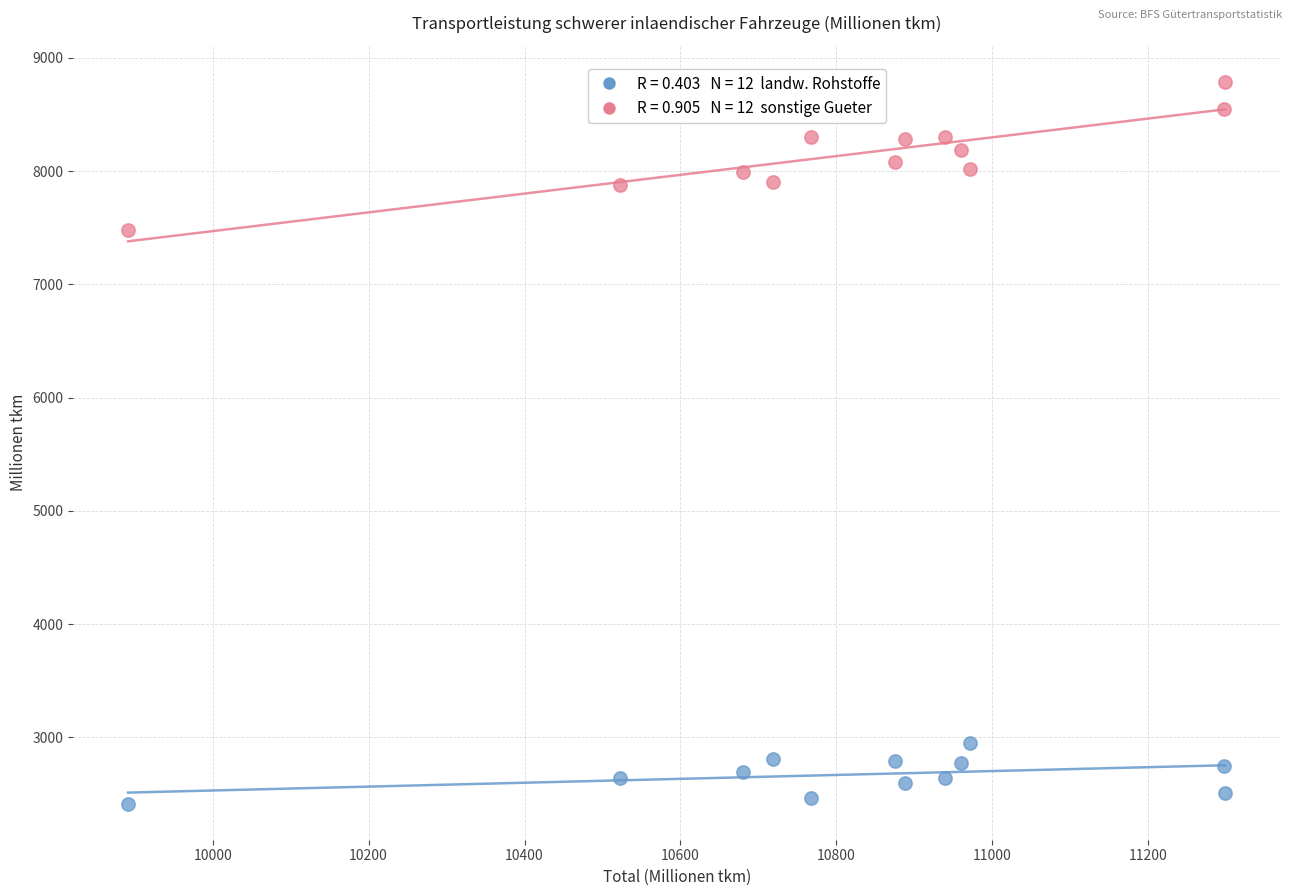

Across all series, what Y value is closest to 5600?

7477.8